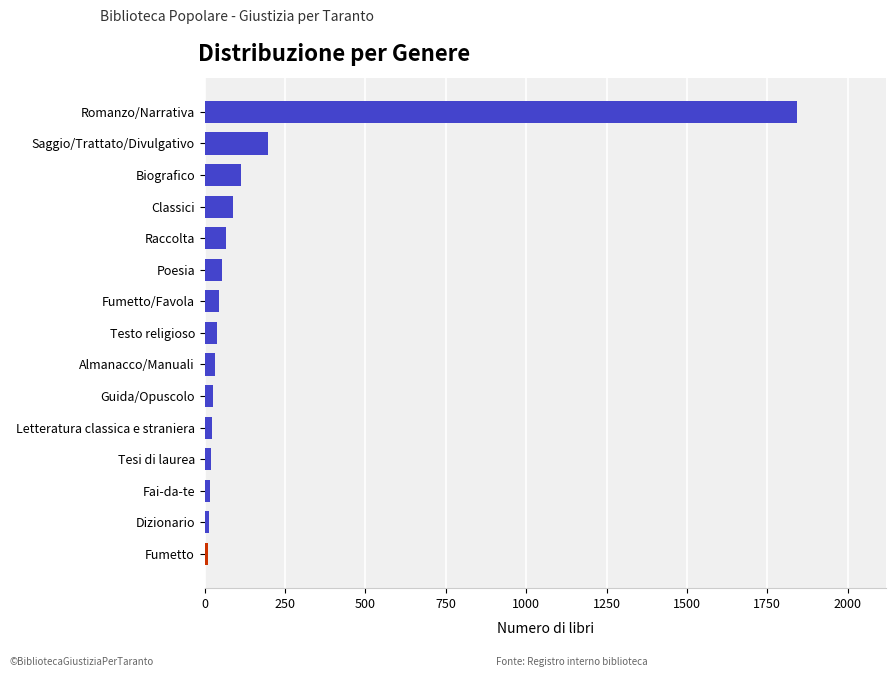

What is the minimum value shown in the chart?

9